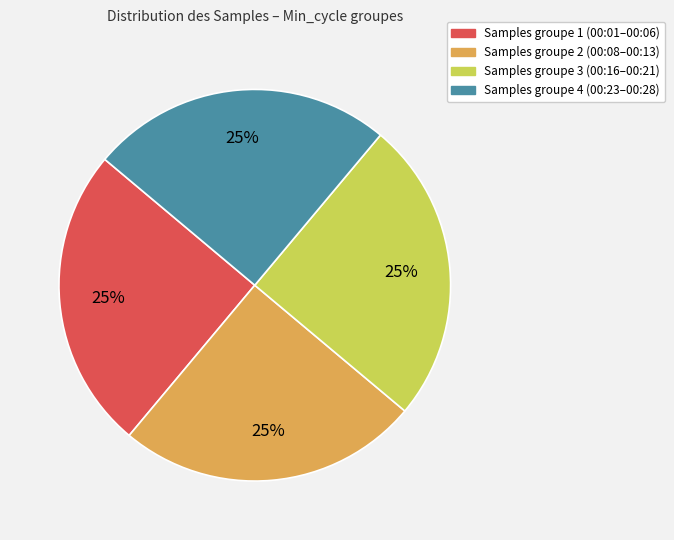

To the nearest percent, what is the average slice percentage?

25%